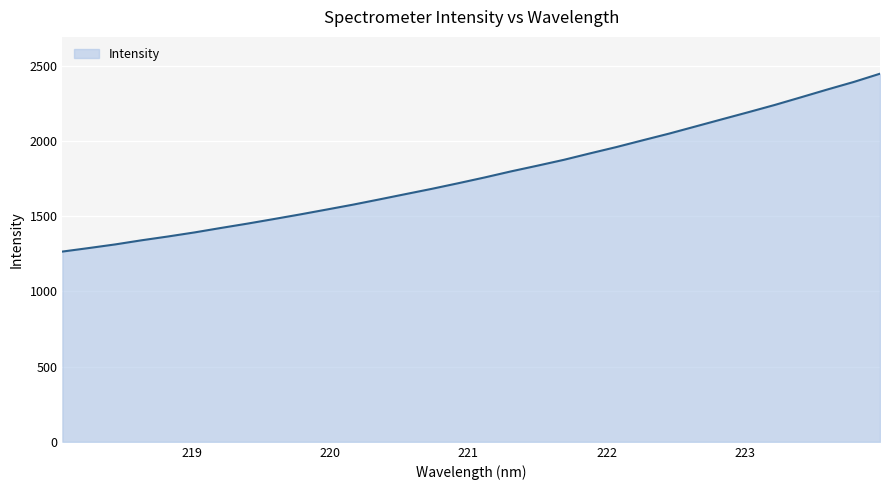

What is the maximum value shown in the chart?

2448.5